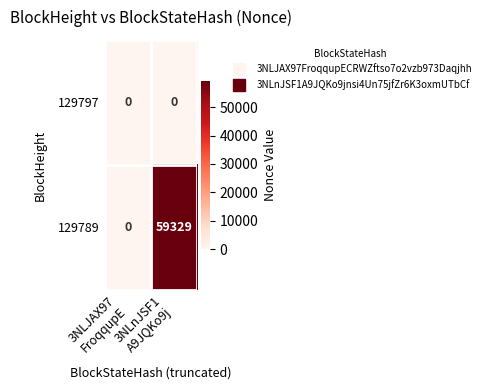

List the series in order of their overall mean, lowest first.

129797, 129789